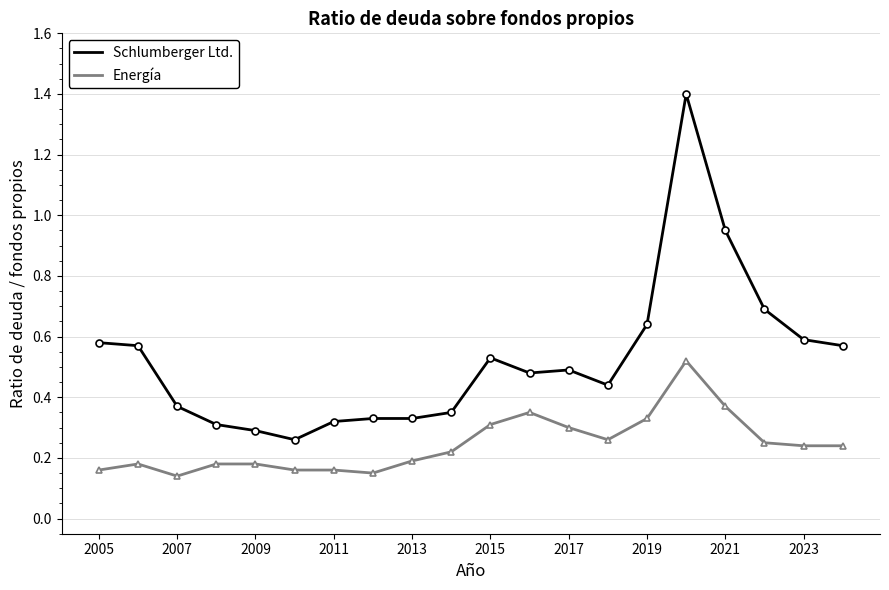

What is the difference between the maximum and minimum values in the Schlumberger Ltd. series?

1.1